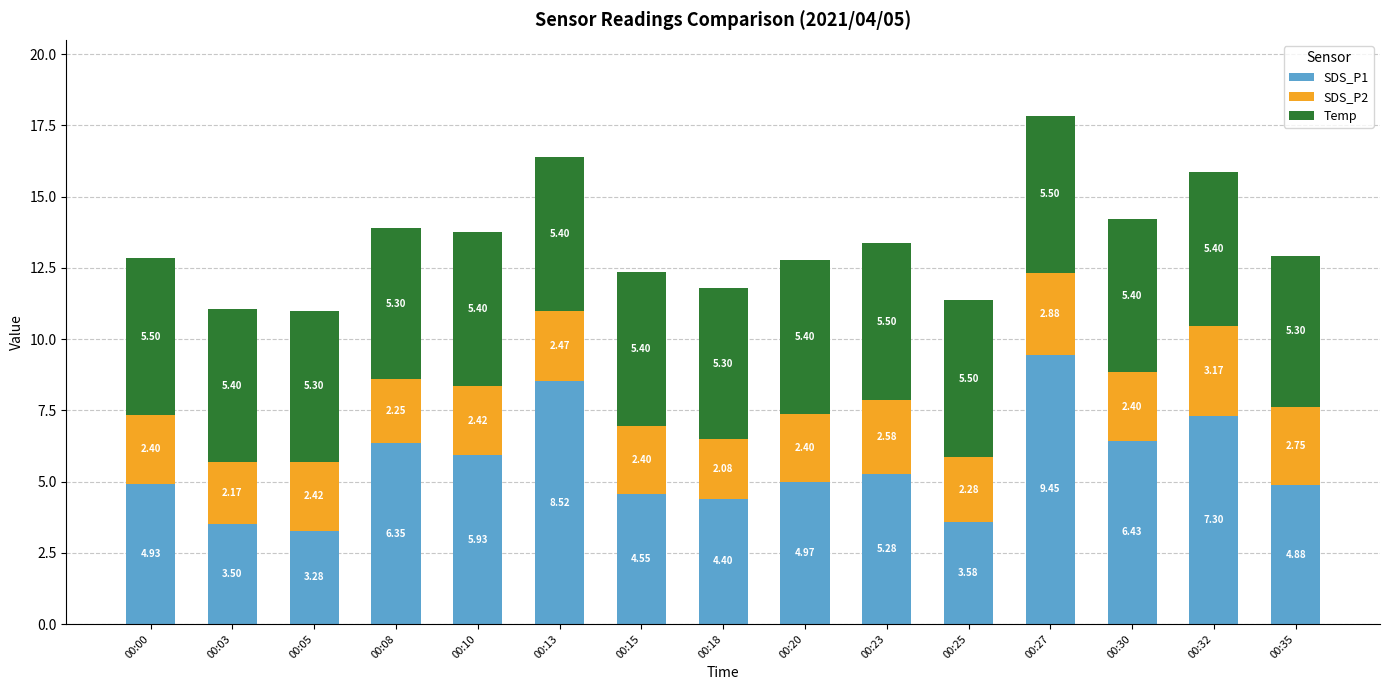

What is the average value of the SDS_P1 series?

5.6